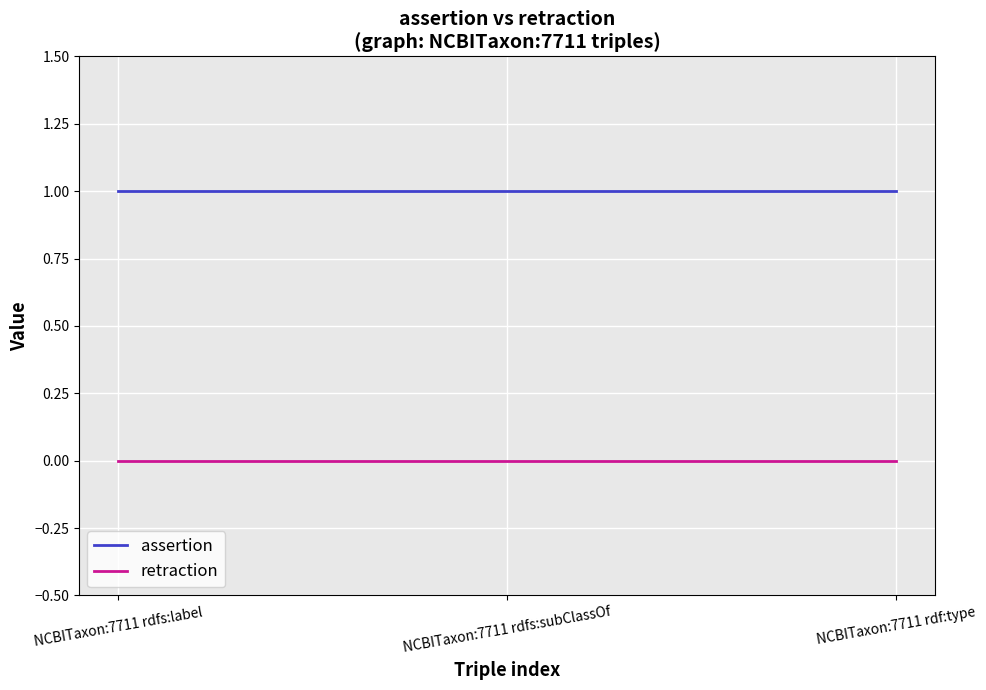

What position from the right is NCBITaxon:7711 rdf:type?

1